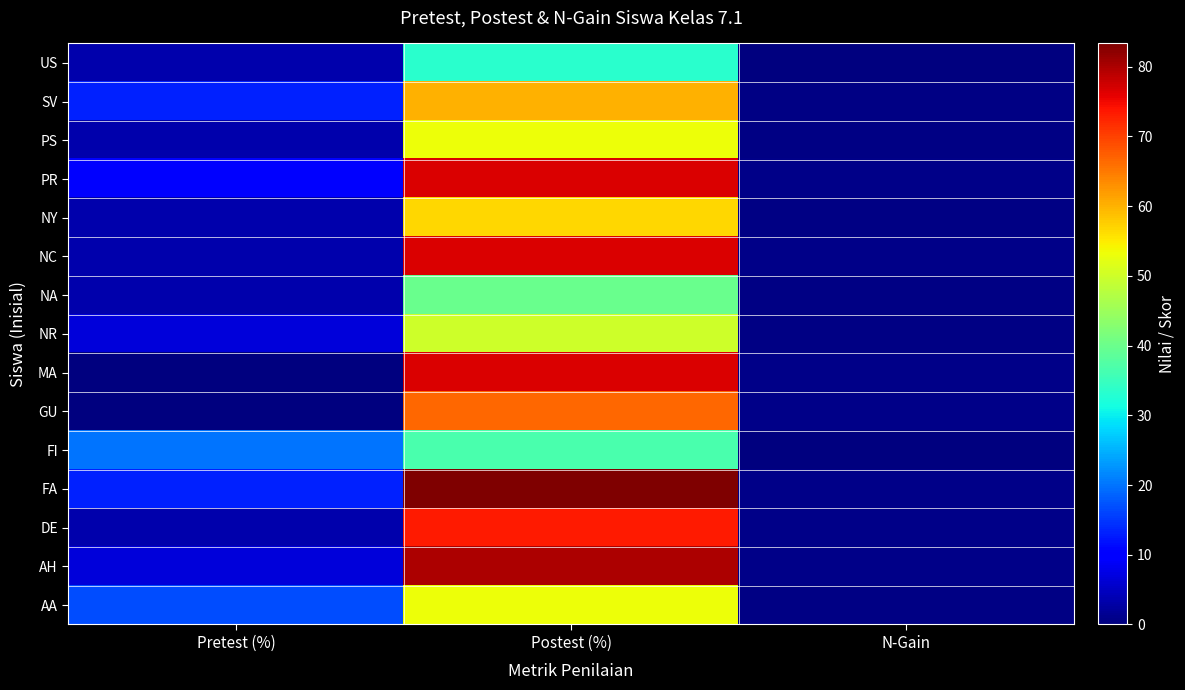

Reading left to right, extract all data points from this chart.

AA: Pretest (%)=16.7	Postest (%)=53.3	N-Gain=0.4
AH: Pretest (%)=6.7	Postest (%)=80.0	N-Gain=0.8
DE: Pretest (%)=3.3	Postest (%)=73.3	N-Gain=0.7
FA: Pretest (%)=13.3	Postest (%)=83.3	N-Gain=0.8
FI: Pretest (%)=20.0	Postest (%)=36.7	N-Gain=0.2
GU: Pretest (%)=0.0	Postest (%)=66.7	N-Gain=0.7
MA: Pretest (%)=0.0	Postest (%)=76.7	N-Gain=0.8
NR: Pretest (%)=6.7	Postest (%)=50.0	N-Gain=0.5
NA: Pretest (%)=3.3	Postest (%)=40.0	N-Gain=0.4
NC: Pretest (%)=3.3	Postest (%)=76.7	N-Gain=0.8
NY: Pretest (%)=3.3	Postest (%)=56.7	N-Gain=0.6
PR: Pretest (%)=10.0	Postest (%)=76.7	N-Gain=0.7
PS: Pretest (%)=3.3	Postest (%)=53.3	N-Gain=0.5
SV: Pretest (%)=13.3	Postest (%)=60.0	N-Gain=0.5
US: Pretest (%)=3.3	Postest (%)=33.3	N-Gain=0.3